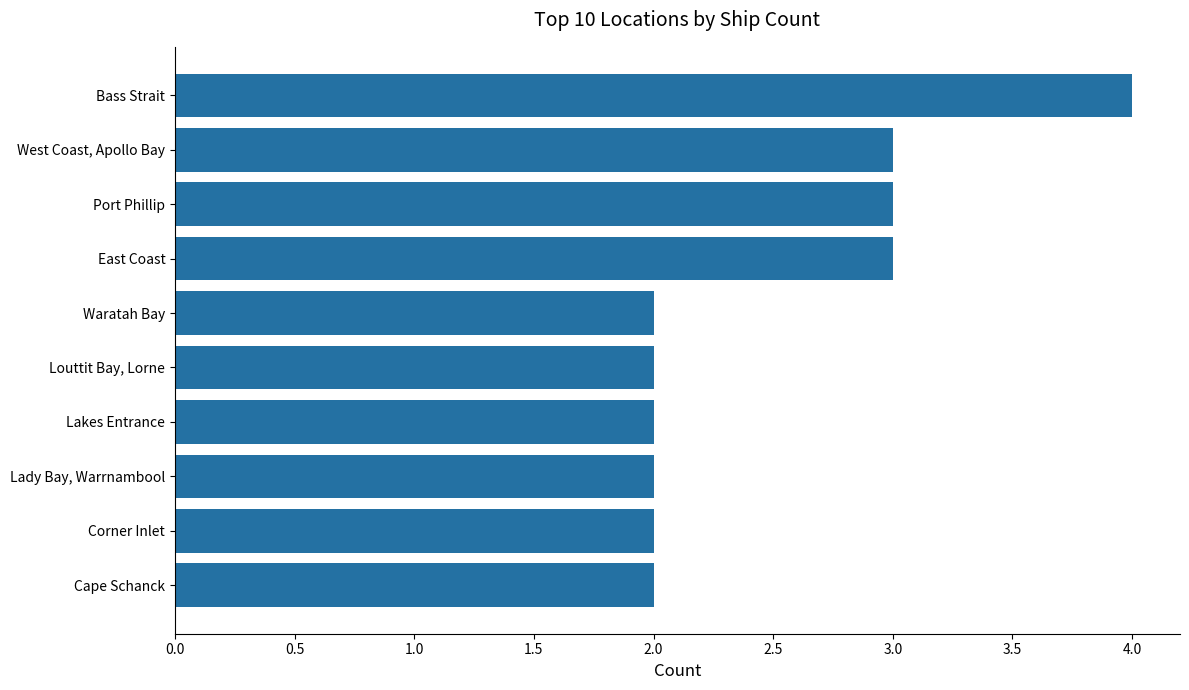

What position from the top is East Coast?

4